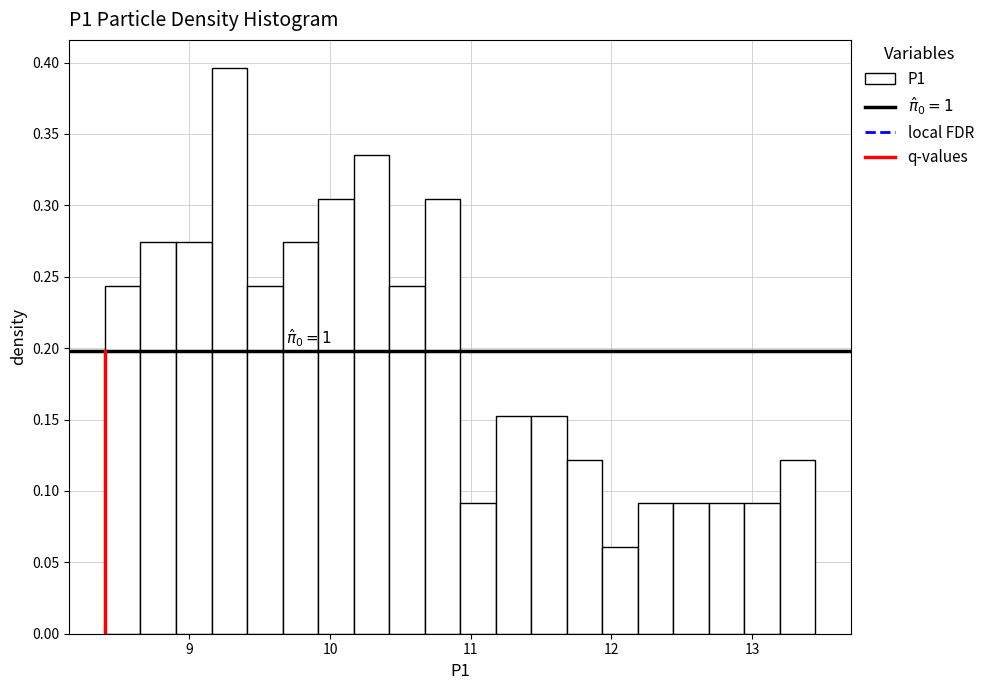

Read against the x-axis, roughly where is the centre of the tallest bar?

9.3